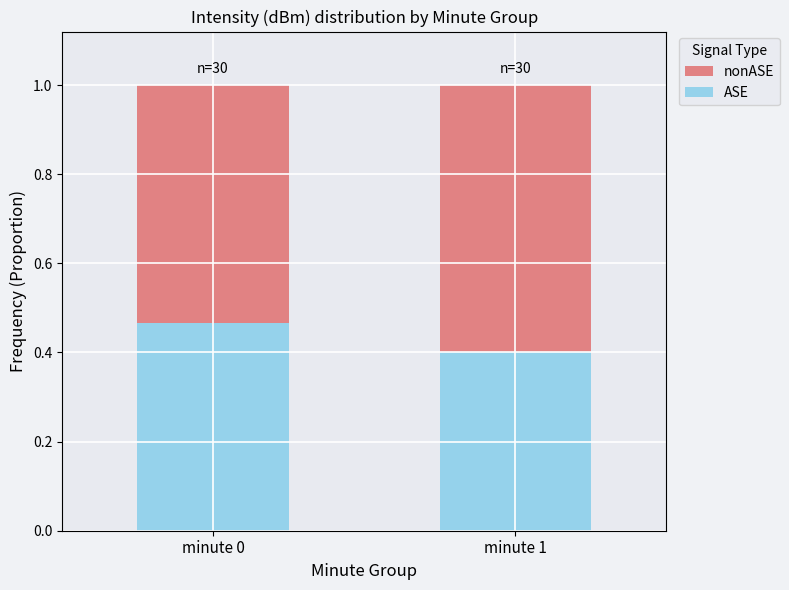

What is the sum of the ASE values at minute 0 and minute 1?

0.9